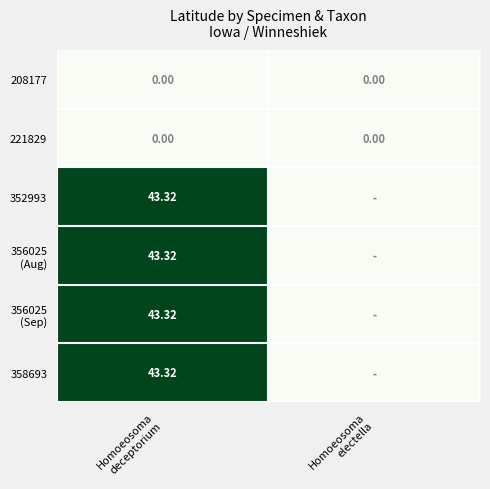

Rank the series at Homoeosoma deceptorium from highest to lowest value.

358693, 356025 (Aug), 356025 (Sep), 352993, 208177, 221829